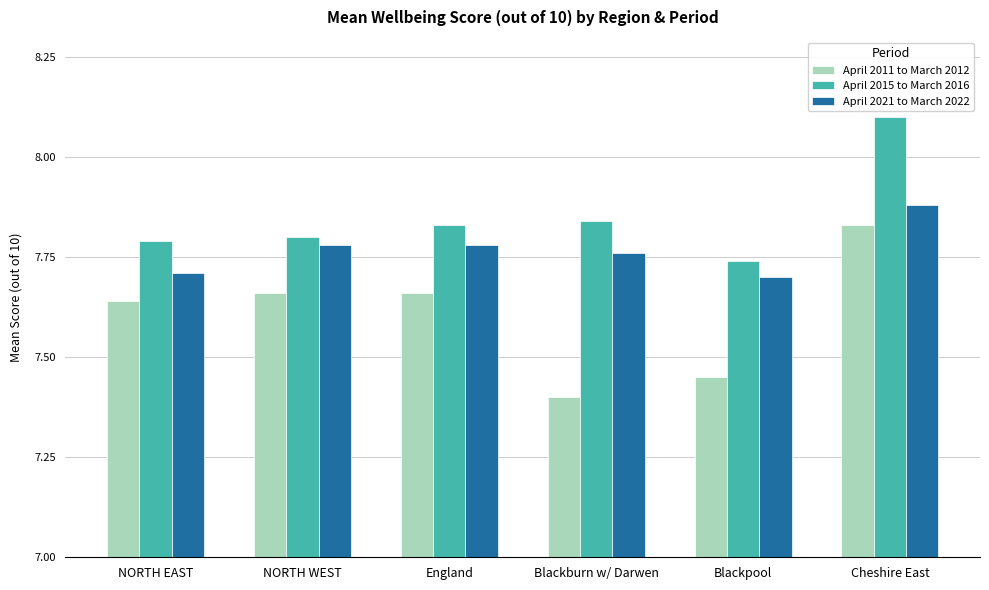

Between NORTH EAST and NORTH WEST, which series saw the biggest shift?

April 2021 to March 2022